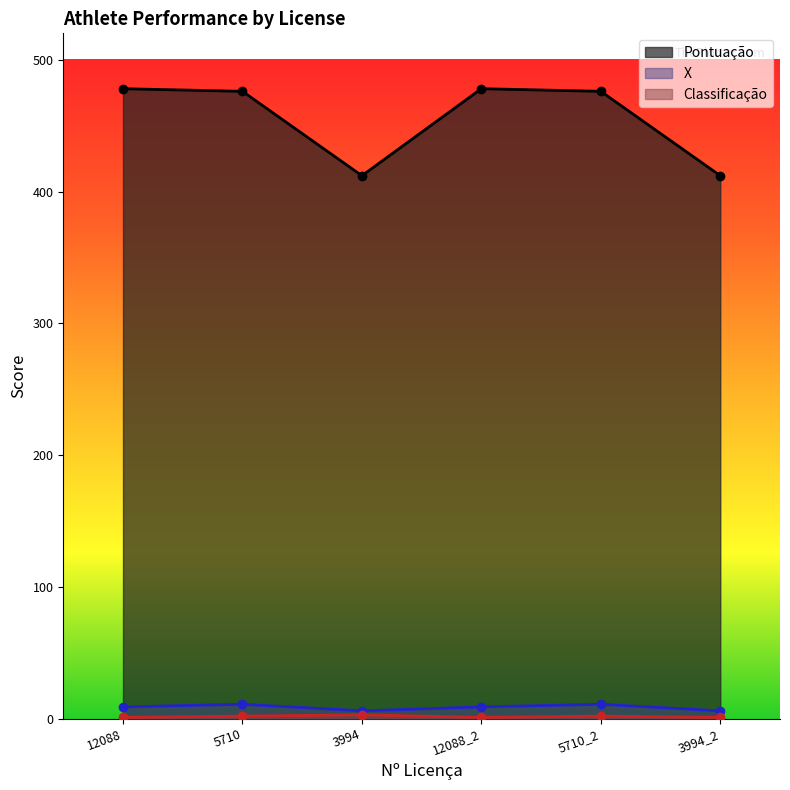

What is the difference between the maximum and minimum values in the X series?

5